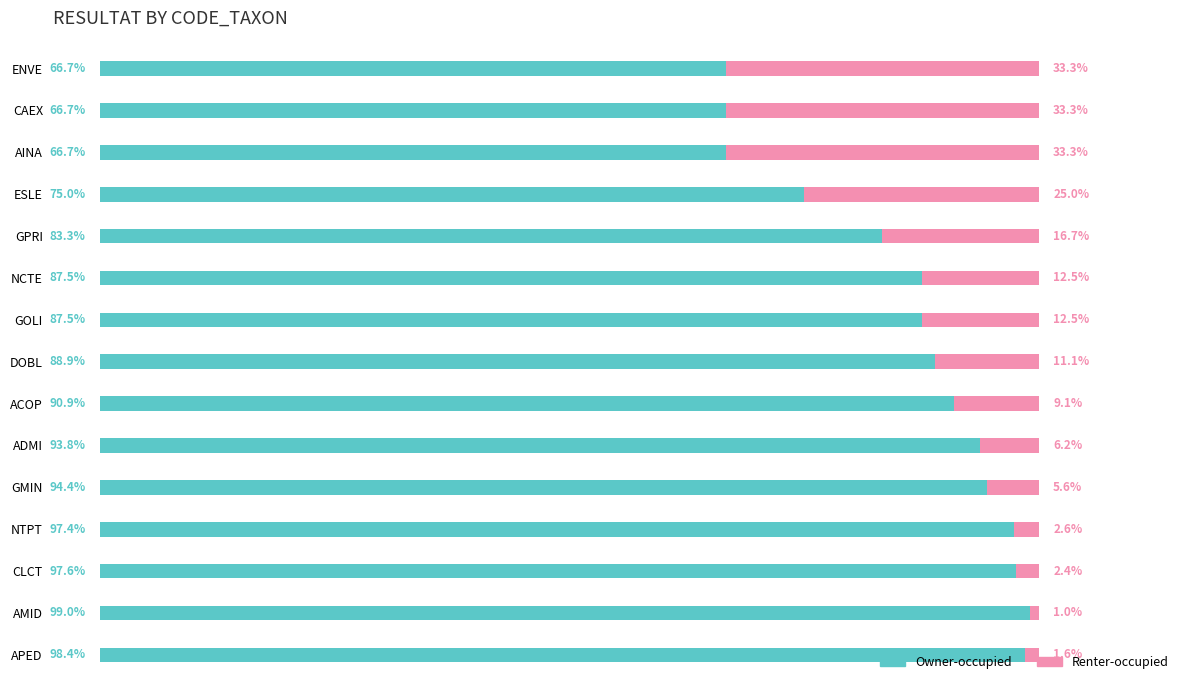

At which label does Owner-occupied reach its peak?

AMID